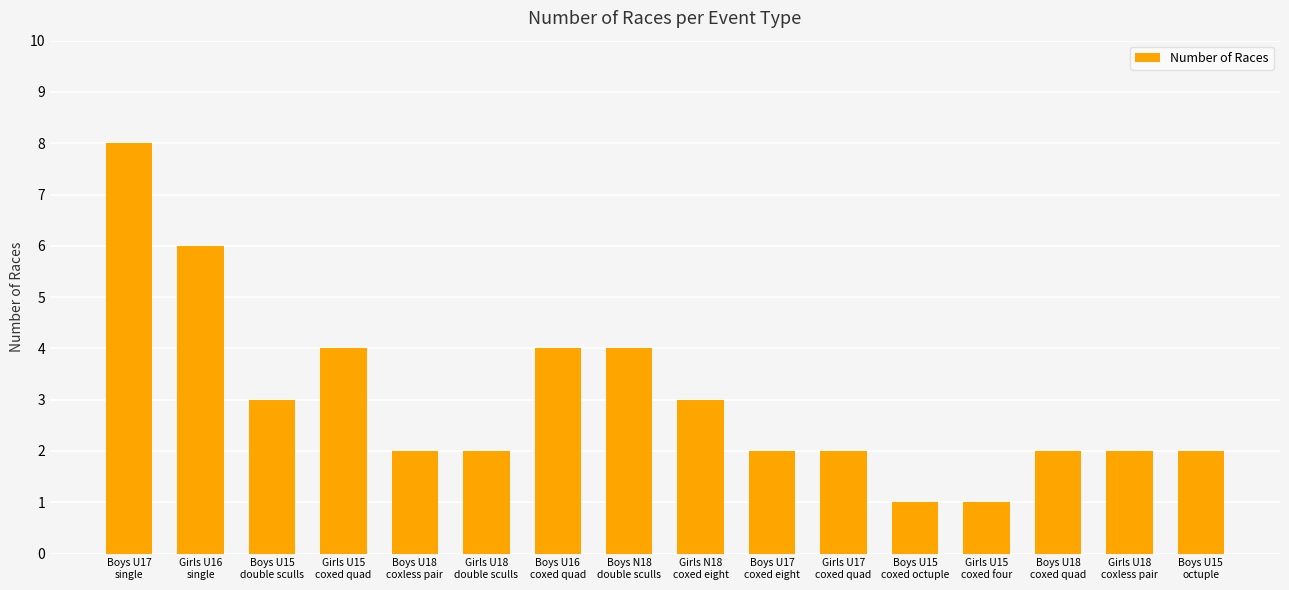

How many categories are shown in the chart?

16